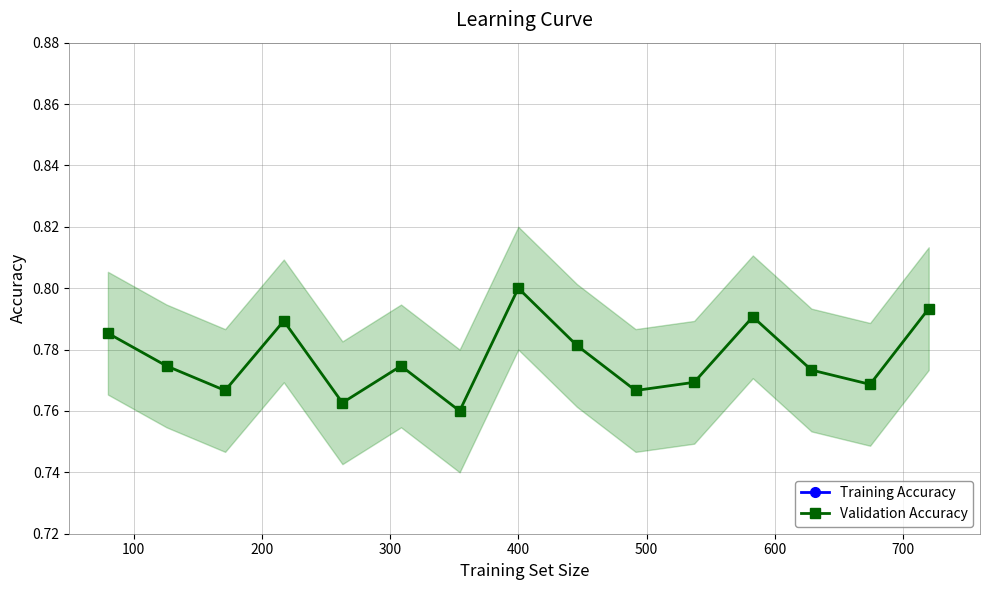

What is the lowest value of the Training Accuracy series?

1.0